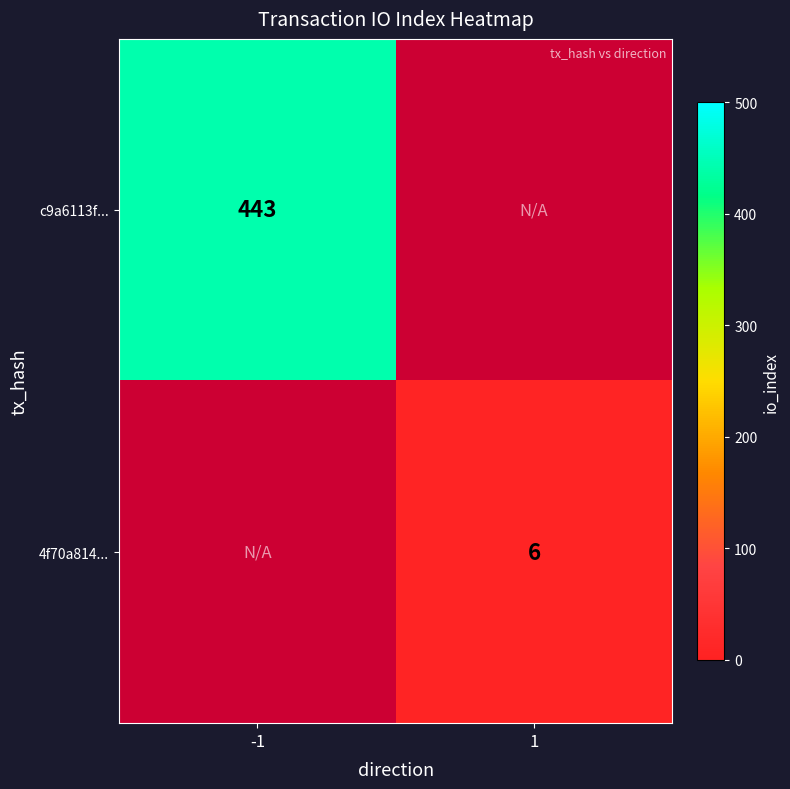

True or false: 4f70a814... has a value of 10 at 1.

False